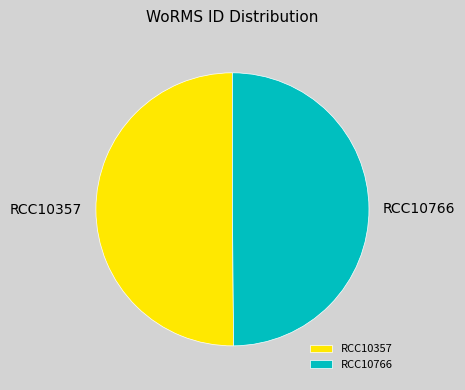

True or false: RCC10357 accounts for 38% of the total.

False